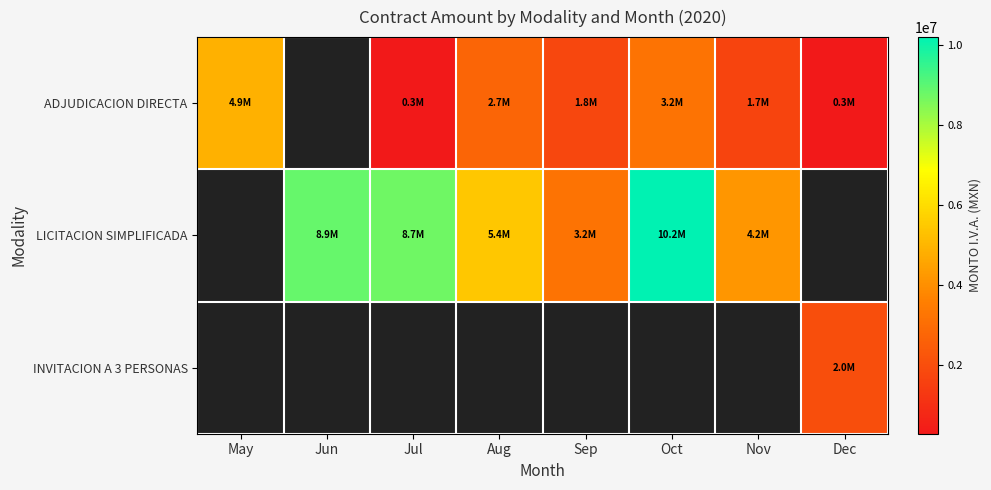

What is the difference between the LICITACION SIMPLIFICADA values at Nov and Jun?

4694111.1